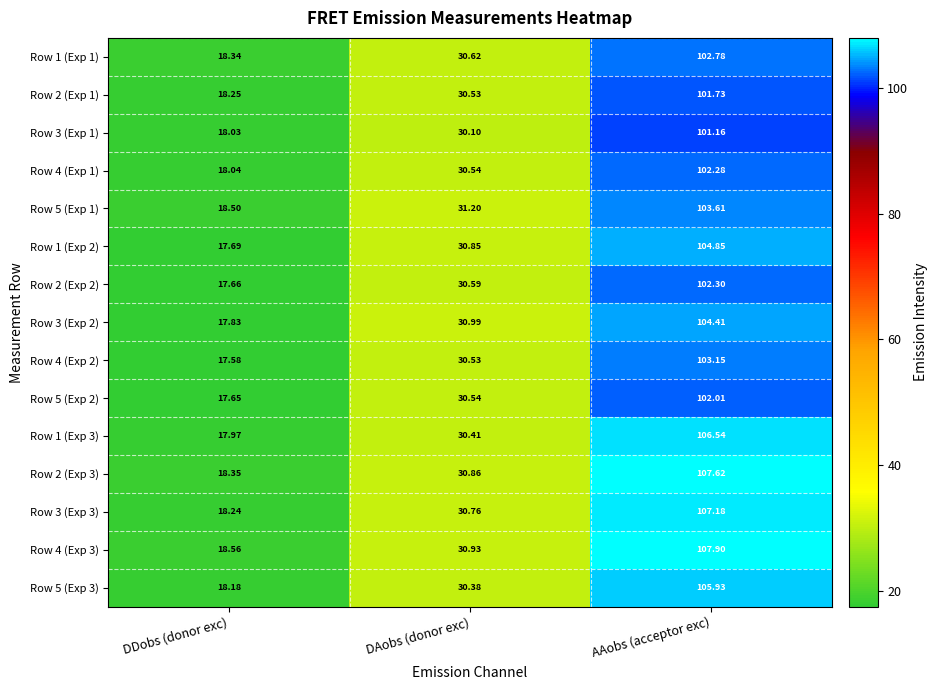

Which category has the lowest value across all series?

DDobs (donor exc)